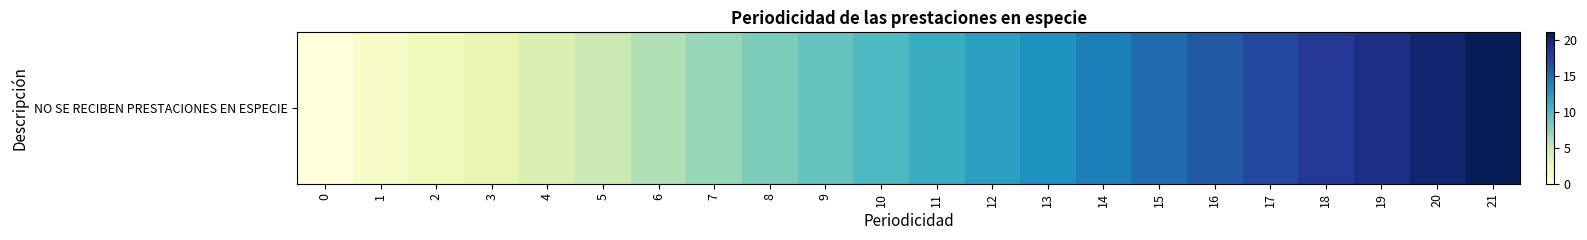

At which label does the data first exceed 11?

12